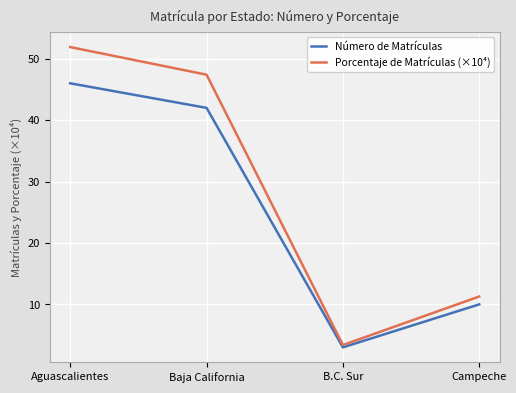

At which label does Número de Matrículas first exceed 42?

Aguascalientes